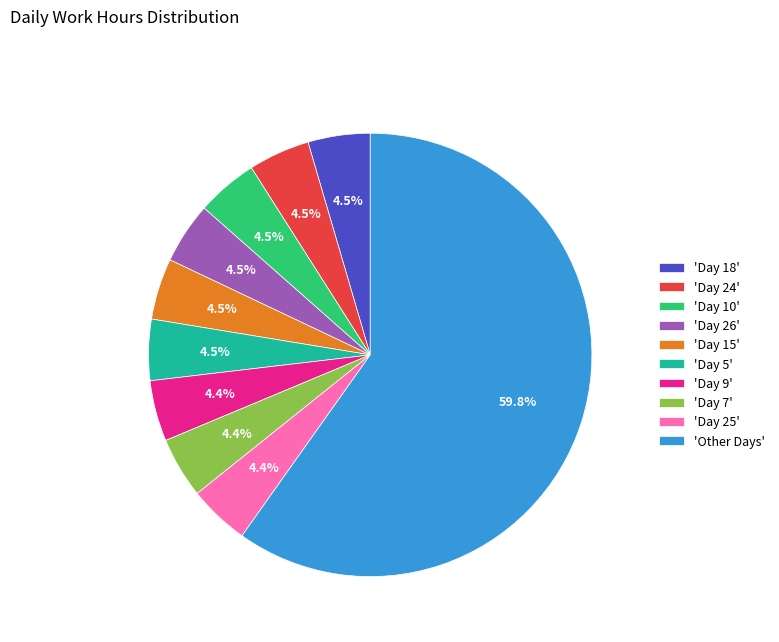

Does 'Other Days' represent more than half of the total?

Yes